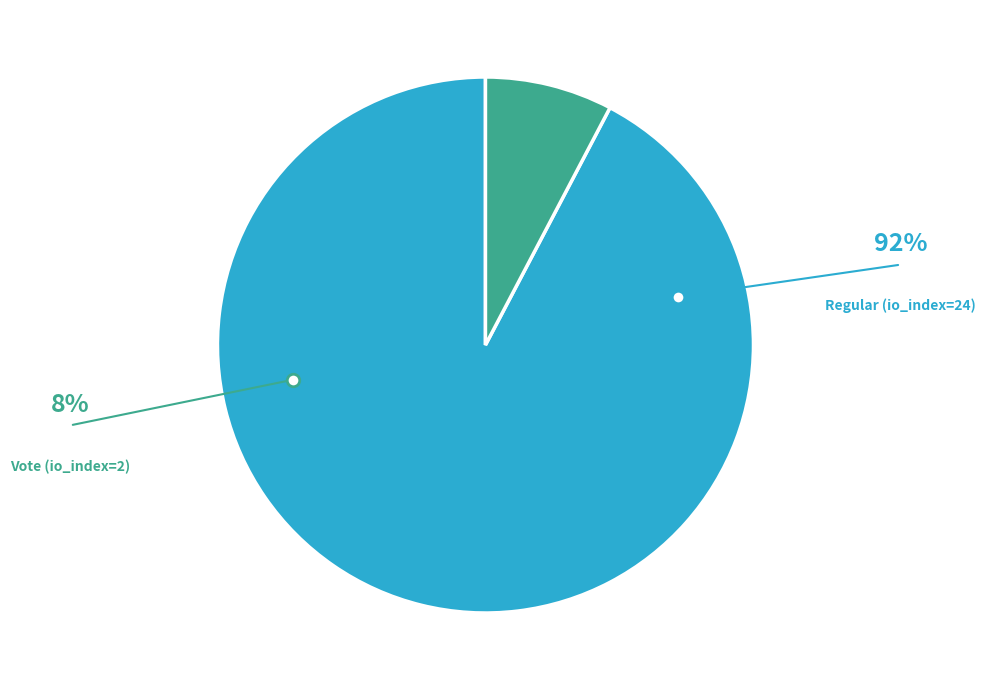

What is the smallest slice in the pie chart?

Vote (io_index=2)